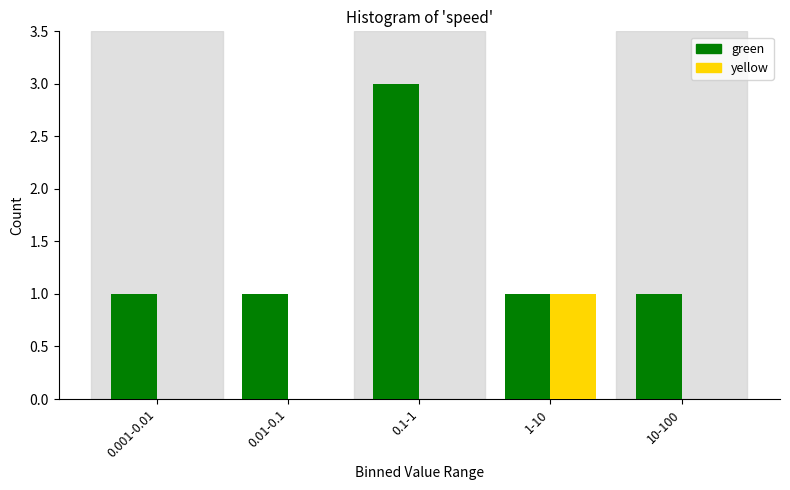

Reading left to right, list all the values displayed in this chart.

green: 0.001-0.01=1	0.01-0.1=1	0.1-1=3	1-10=1	10-100=1
yellow: 0.001-0.01=0	0.01-0.1=0	0.1-1=0	1-10=1	10-100=0